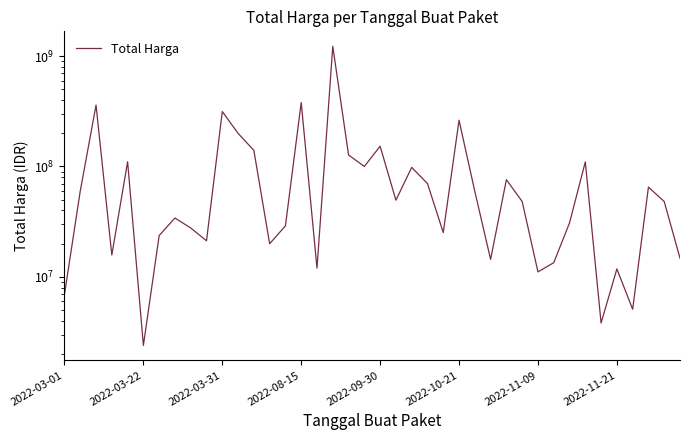

True or false: the data shows 24414965 at 27.

False